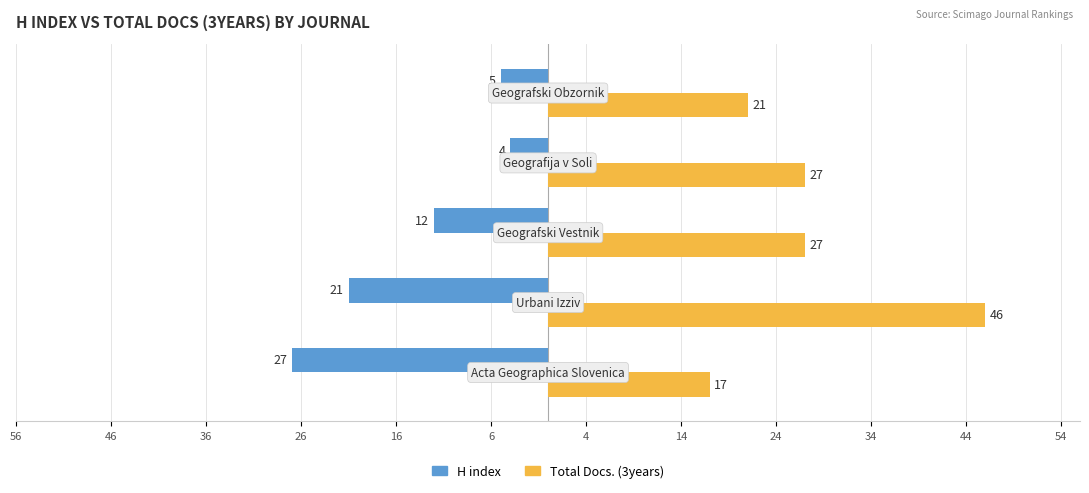

What are all the series names shown in the legend?

H index, Total Docs. (3years)